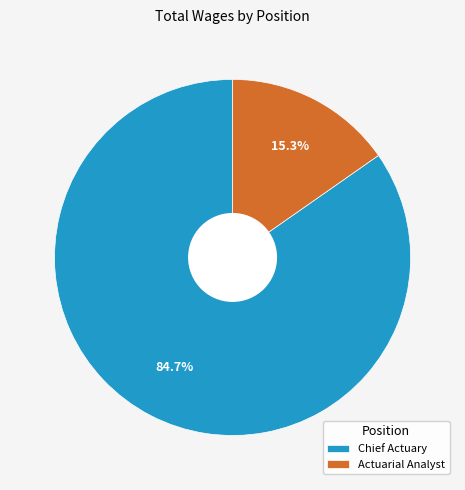

Which slice is the smallest?

Actuarial Analyst